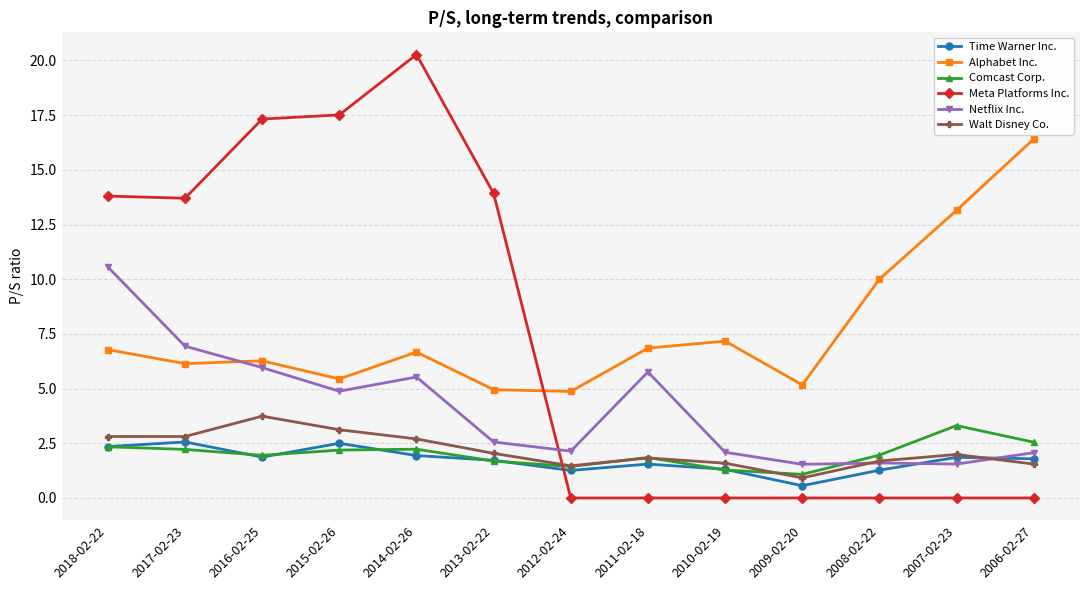

What is the value of the Comcast Corp. point at the 8th from the left?

1.9